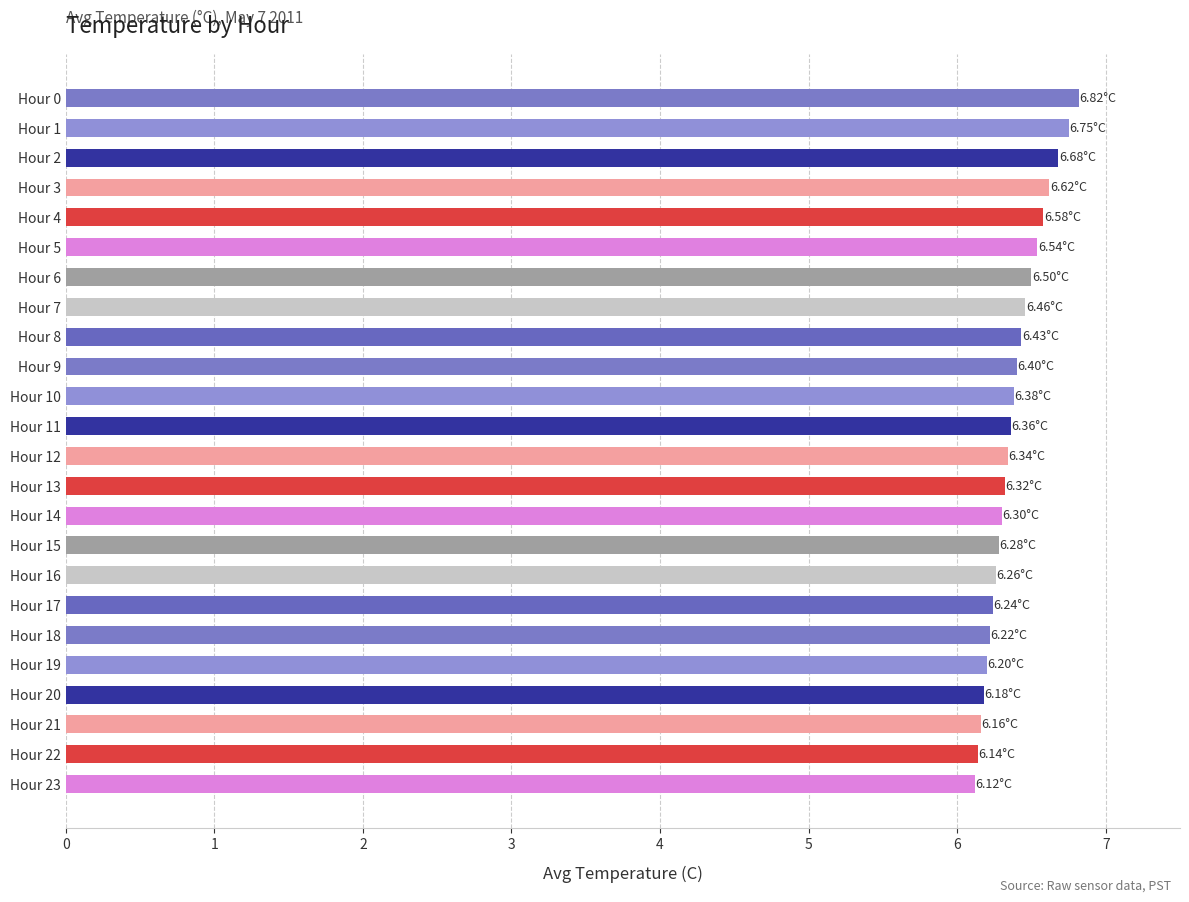

What is the average value?

6.4